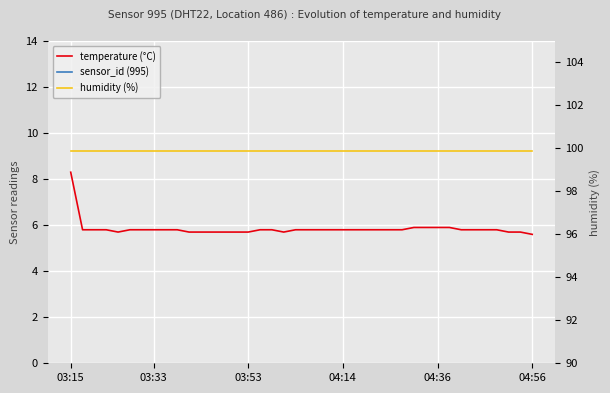

Which series has the largest range (max minus min)?

temperature (°C)